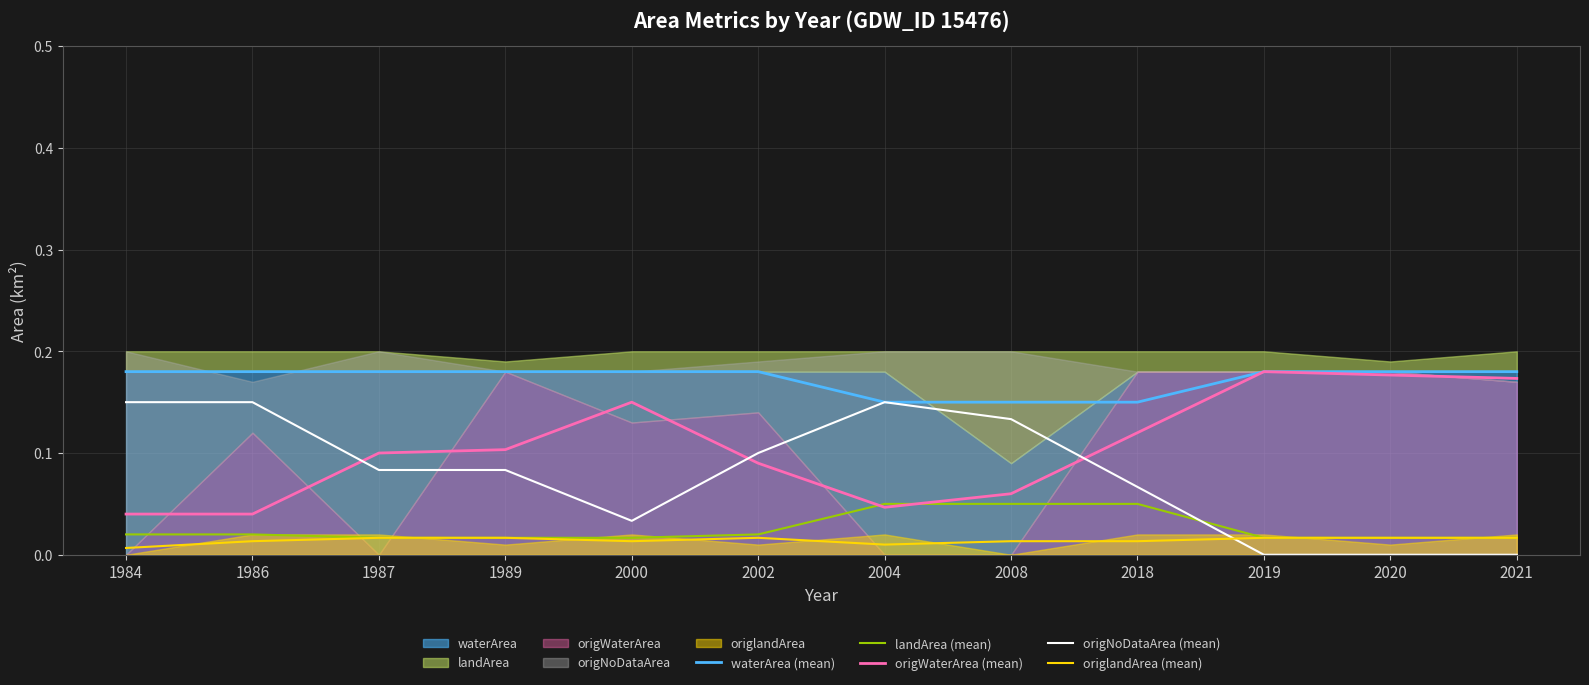

Reading left to right, what are all the values shown in this chart?

waterArea (mean): 1984=0.2	1986=0.2	1987=0.2	1989=0.2	2000=0.2	2002=0.2	2004=0.1	2008=0.1	2018=0.1	2019=0.2	2020=0.2	2021=0.2
landArea (mean): 1984=0.0	1986=0.0	1987=0.0	1989=0.0	2000=0.0	2002=0.0	2004=0.1	2008=0.1	2018=0.1	2019=0.0	2020=0.0	2021=0.0
origWaterArea (mean): 1984=0.0	1986=0.0	1987=0.1	1989=0.1	2000=0.1	2002=0.1	2004=0.0	2008=0.1	2018=0.1	2019=0.2	2020=0.2	2021=0.2
origNoDataArea (mean): 1984=0.1	1986=0.1	1987=0.1	1989=0.1	2000=0.0	2002=0.1	2004=0.1	2008=0.1	2018=0.1	2019=0.0	2020=0.0	2021=0.0
origlandArea (mean): 1984=0.0	1986=0.0	1987=0.0	1989=0.0	2000=0.0	2002=0.0	2004=0.0	2008=0.0	2018=0.0	2019=0.0	2020=0.0	2021=0.0